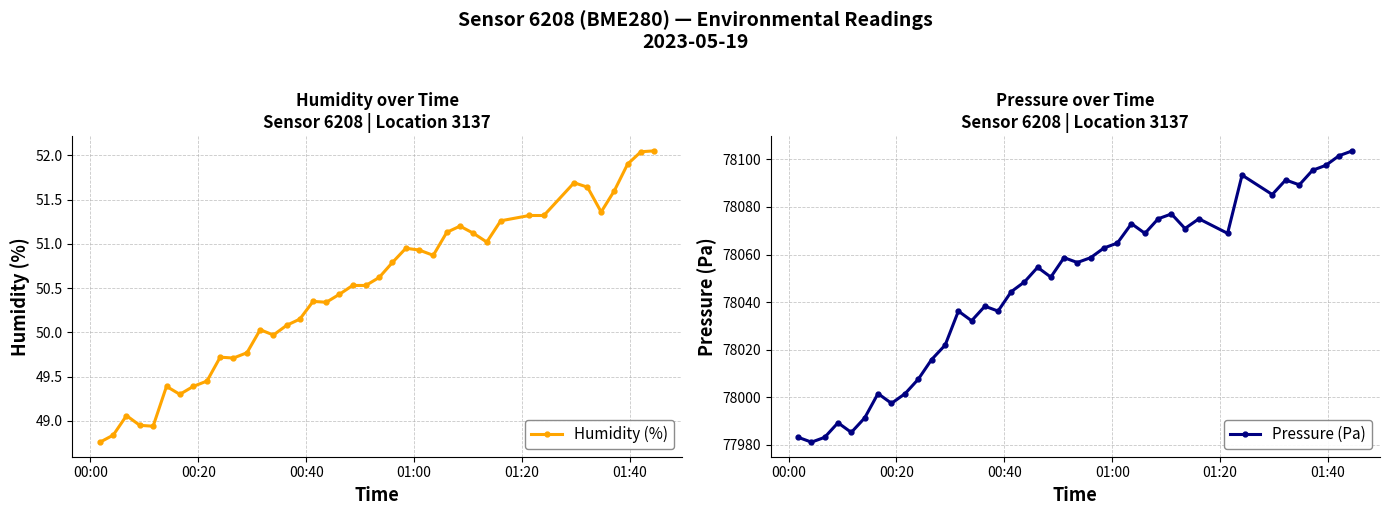

What is the maximum value for Pressure (Pa)?

78103.6